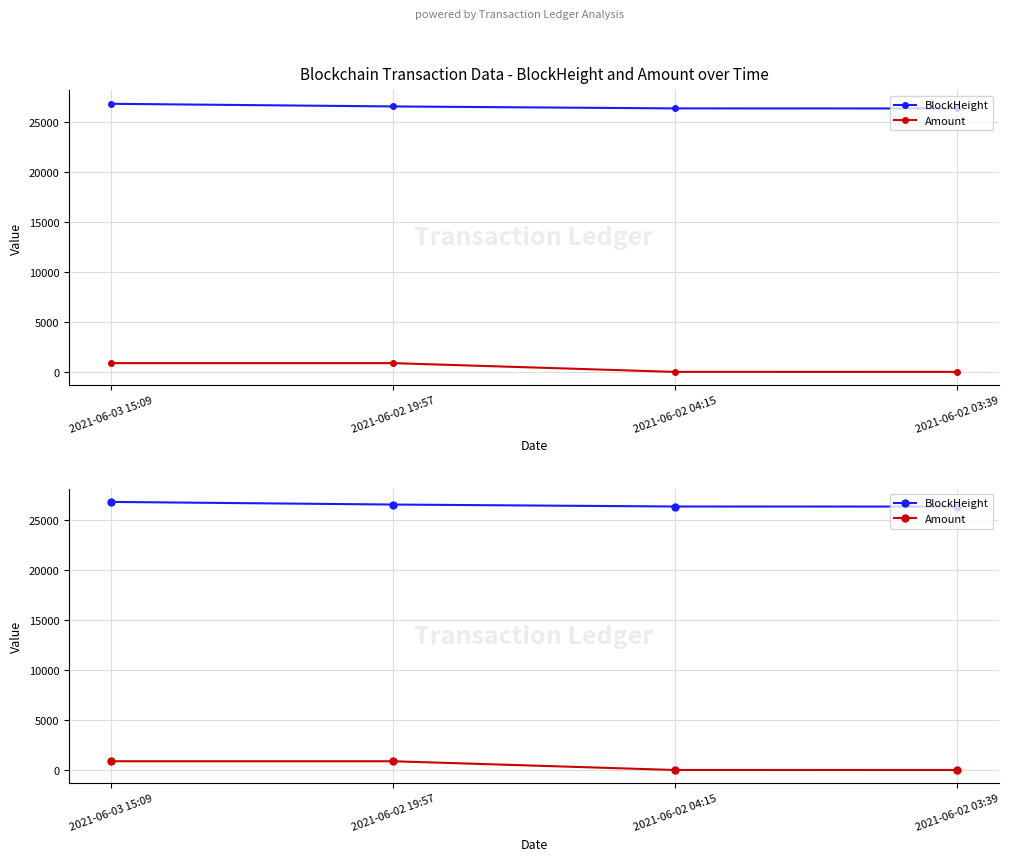

What is the average value of the BlockHeight series?

26537.5